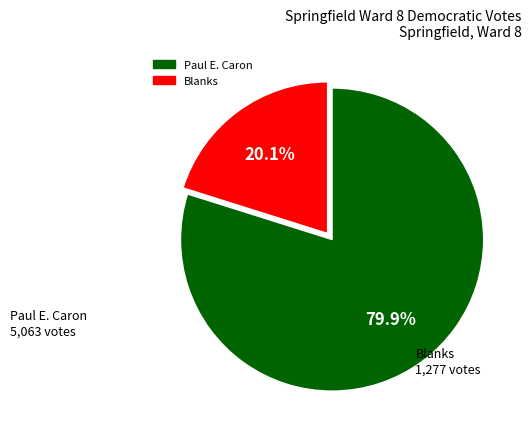

Is there any slice that represents more than half of the pie?

Yes